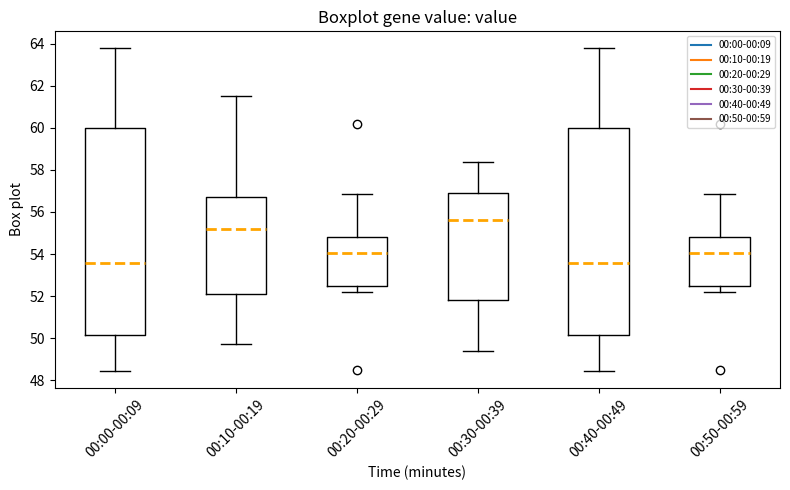

Reading left to right, transcribe this box plot: for each box, give where its median line is, the range the box spans, and where its two whiskers end, as read against the y-axis. The values are not printed on the chart, so give them approximately, as read against the axis.

00:00-00:09: median 53.6, box 50.2 to 60.0, whiskers 48.4 to 63.8
00:10-00:19: median 55.2, box 52.2 to 56.8, whiskers 49.8 to 61.6
00:20-00:29: median 54.0, box 52.4 to 54.8, whiskers 52.2 to 56.8
00:30-00:39: median 55.6, box 51.8 to 56.8, whiskers 49.4 to 58.4
00:40-00:49: median 53.6, box 50.2 to 60.0, whiskers 48.4 to 63.8
00:50-00:59: median 54.0, box 52.4 to 54.8, whiskers 52.2 to 56.8